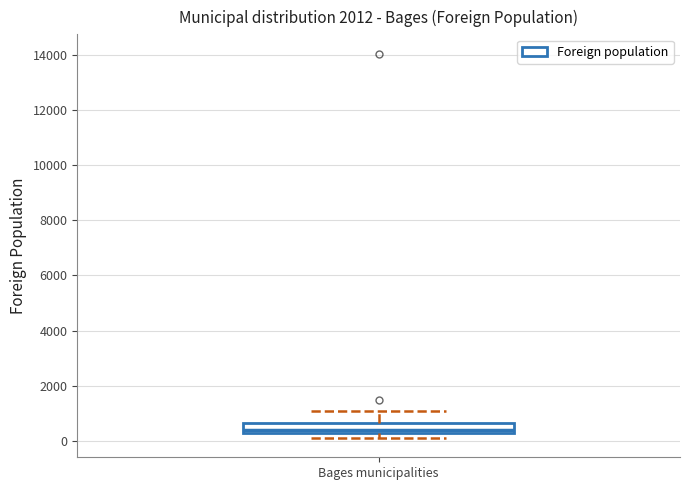

Where does the median line of the box for Bages municipalities sit on the y-axis? The values are not printed on the chart, so give them approximately, as read against the axis.

400